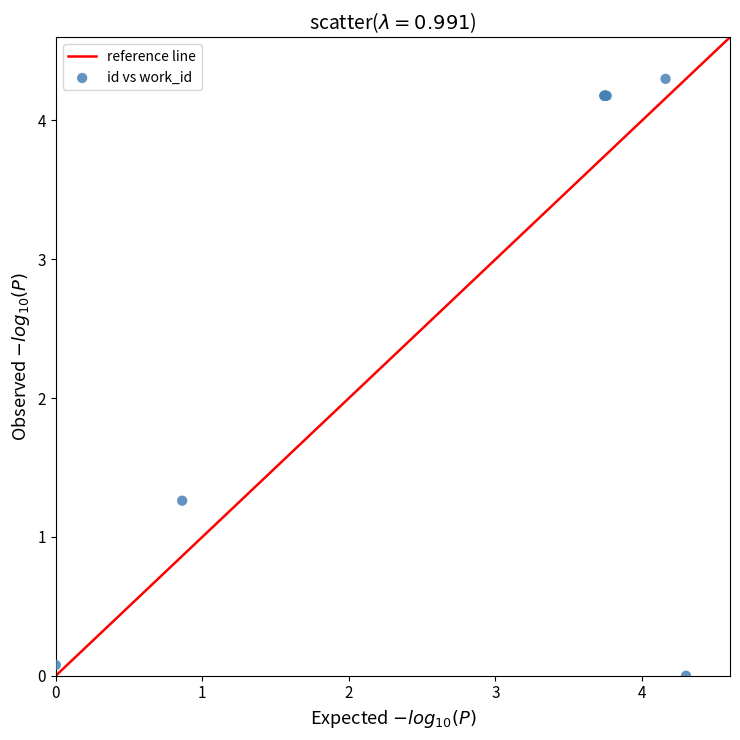

What Y value in the scatter plot is closest to 2?

1.3